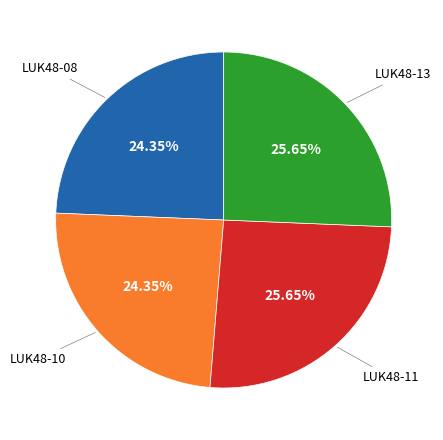

How many slices are in this pie chart?

4